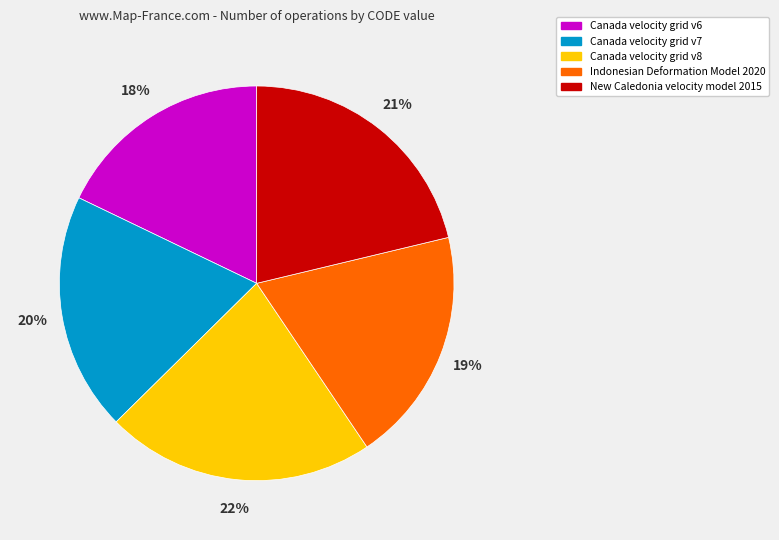

Is it true that Canada velocity grid v6 is 4% of the pie?

False